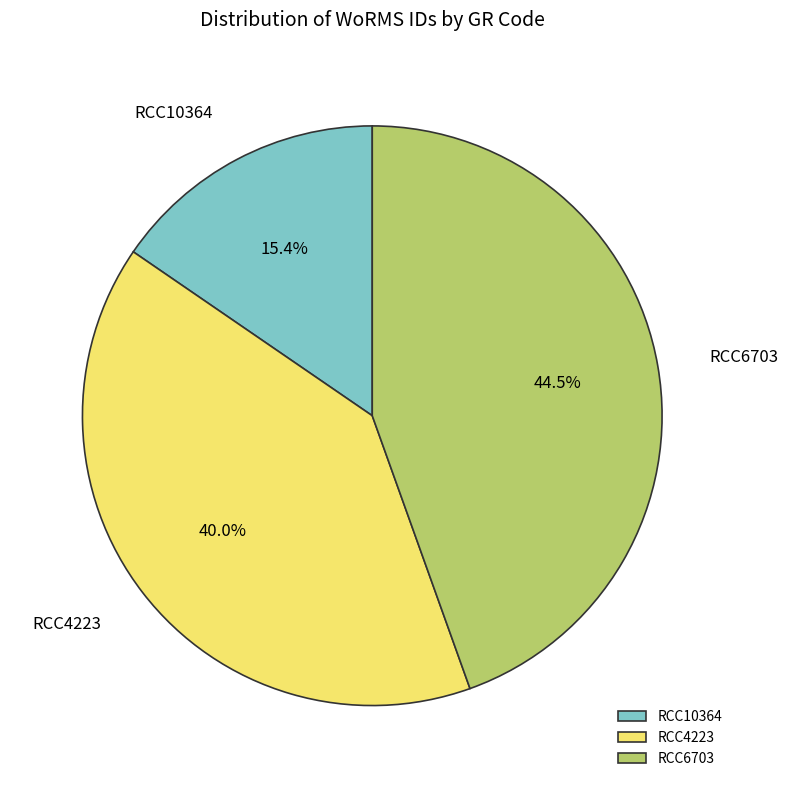

How many segments does this pie chart have?

3